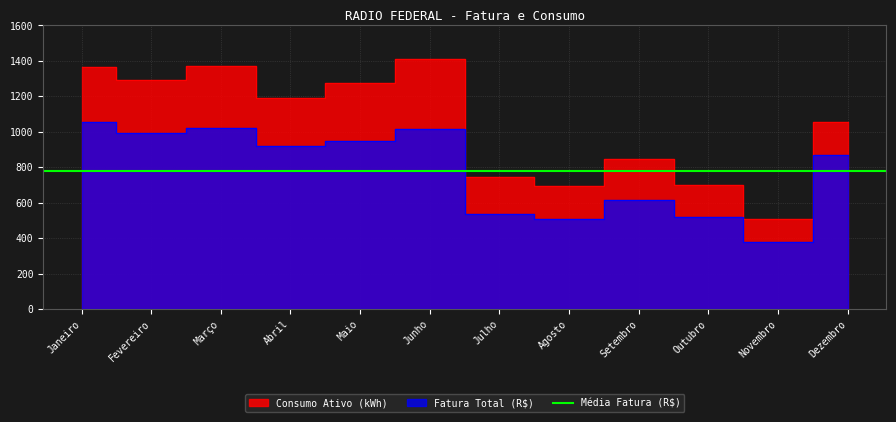

What is the label of the 8th point from the right?

Maio